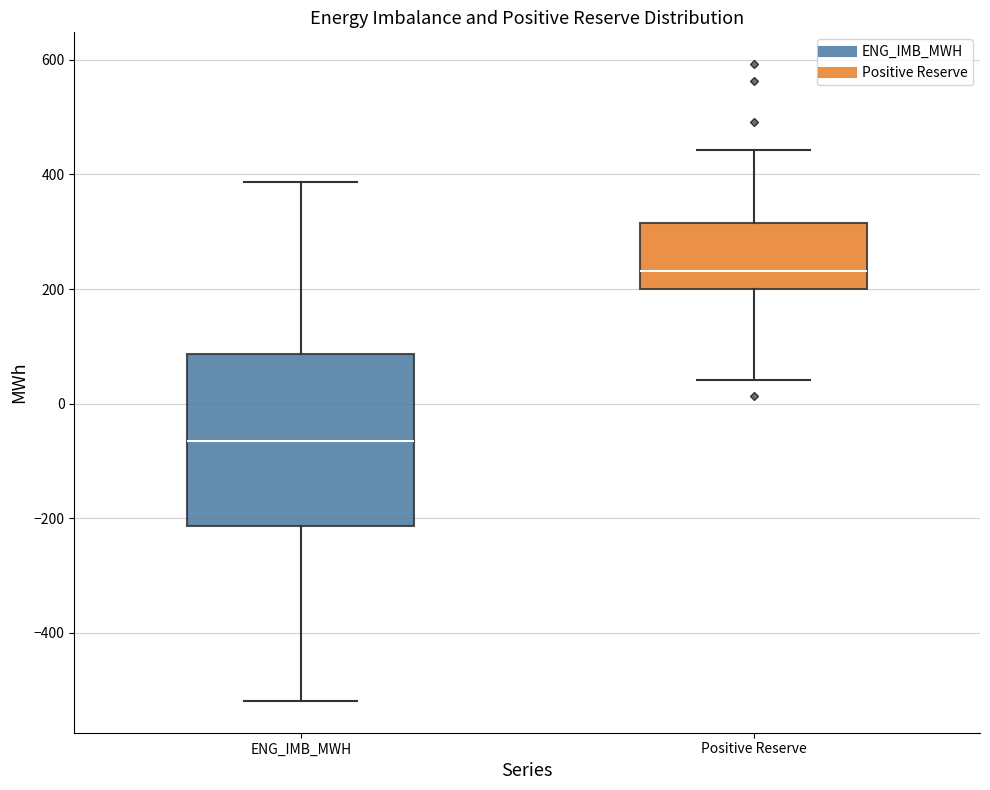

Where does the upper whisker of the box for ENG_IMB_MWH end on the y-axis? The values are not printed on the chart, so give them approximately, as read against the axis.

380